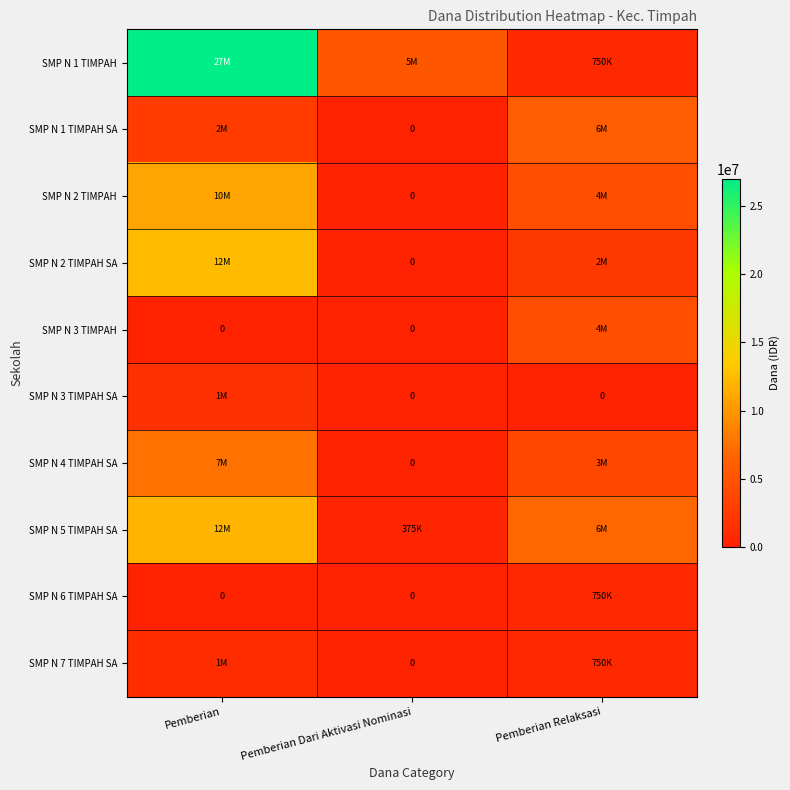

Which label corresponds to the largest value in the chart?

Pemberian